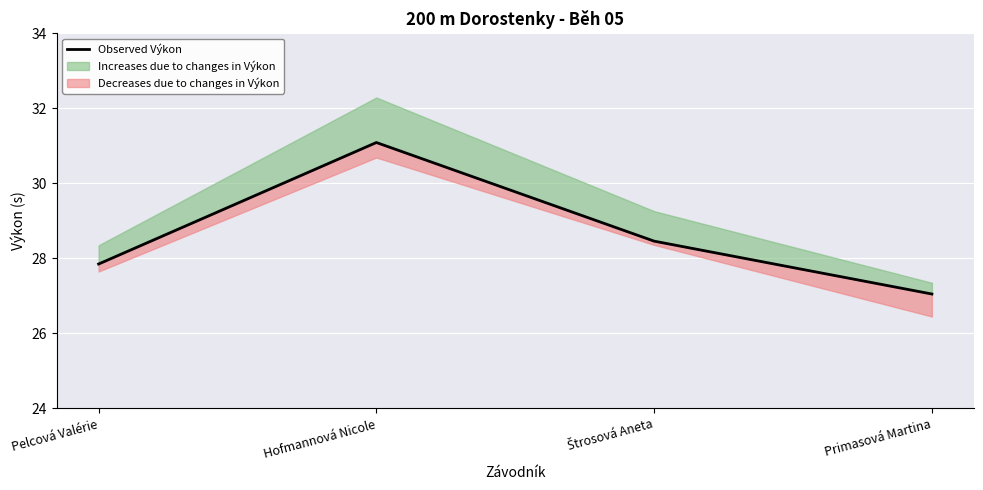

What is the sum of the values at Pelcová Valérie and Štrosová Aneta?

56.3